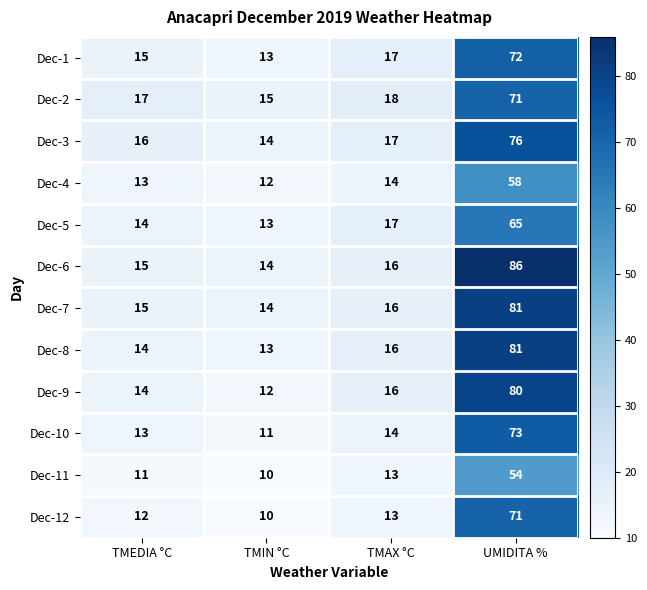

Which series has the largest range (max minus min)?

Dec-6